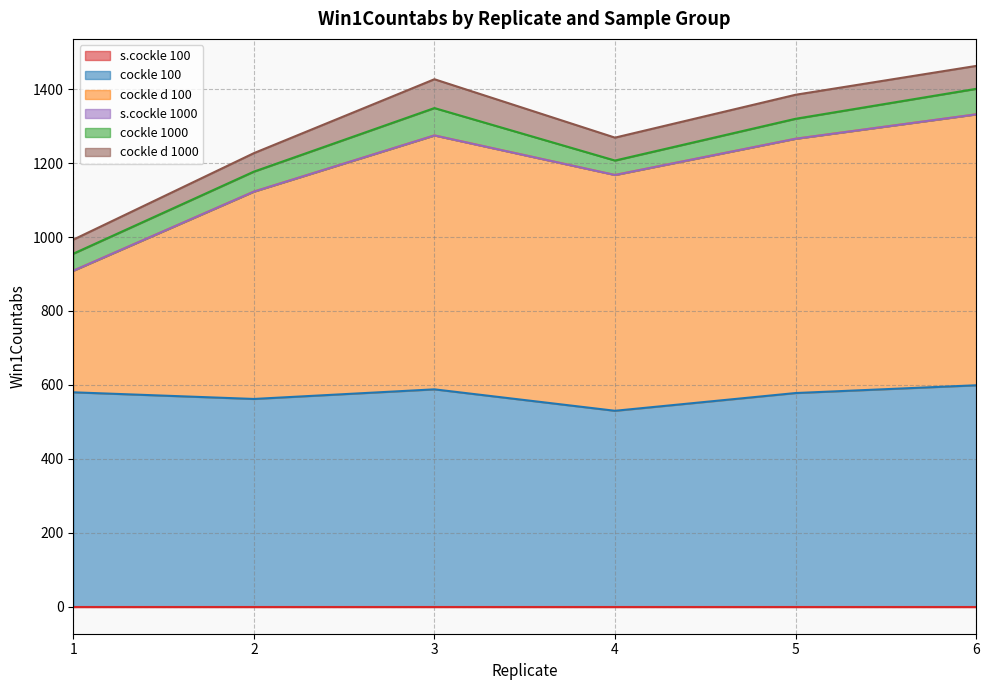

Which series changed the most between 2 and 4?

cockle d 100